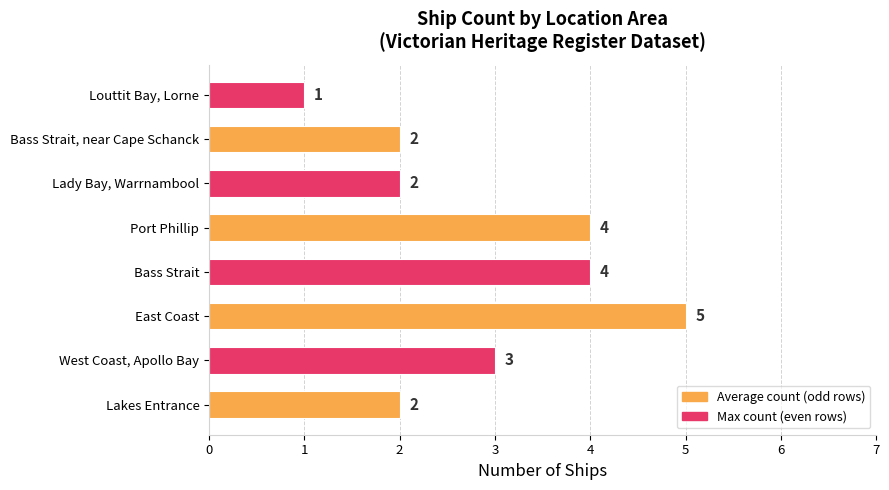

Where is the data nearest to the value 3?

West Coast, Apollo Bay